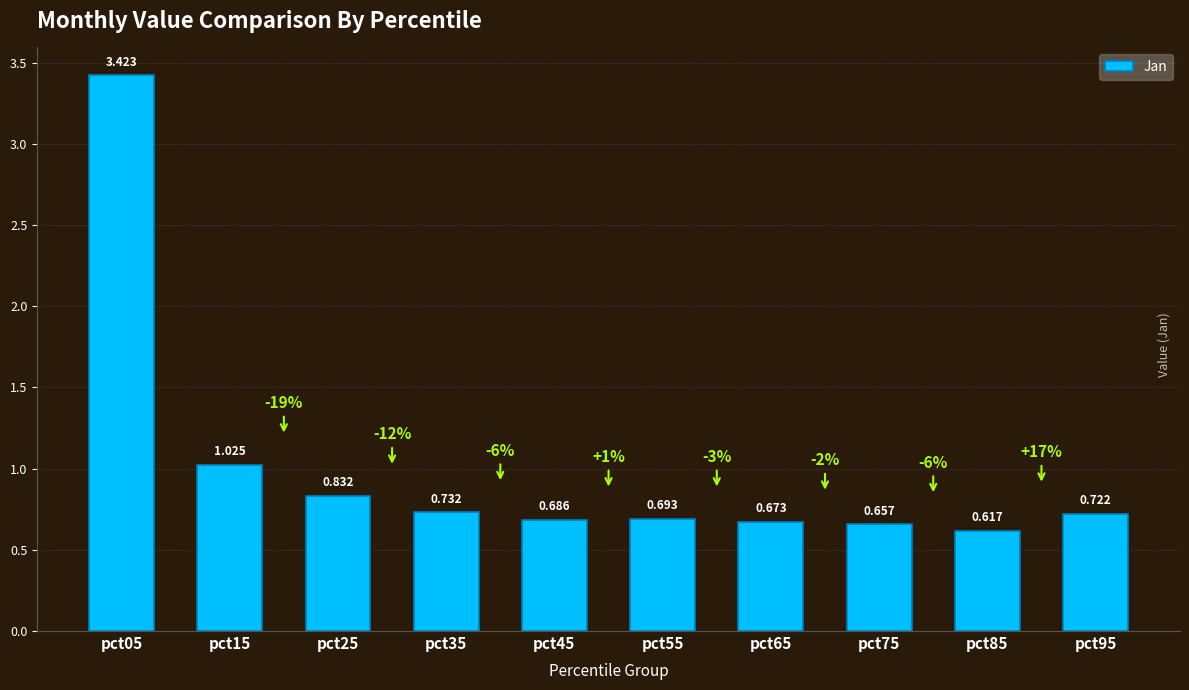

True or false: the data shows 0.8 at pct25.

True